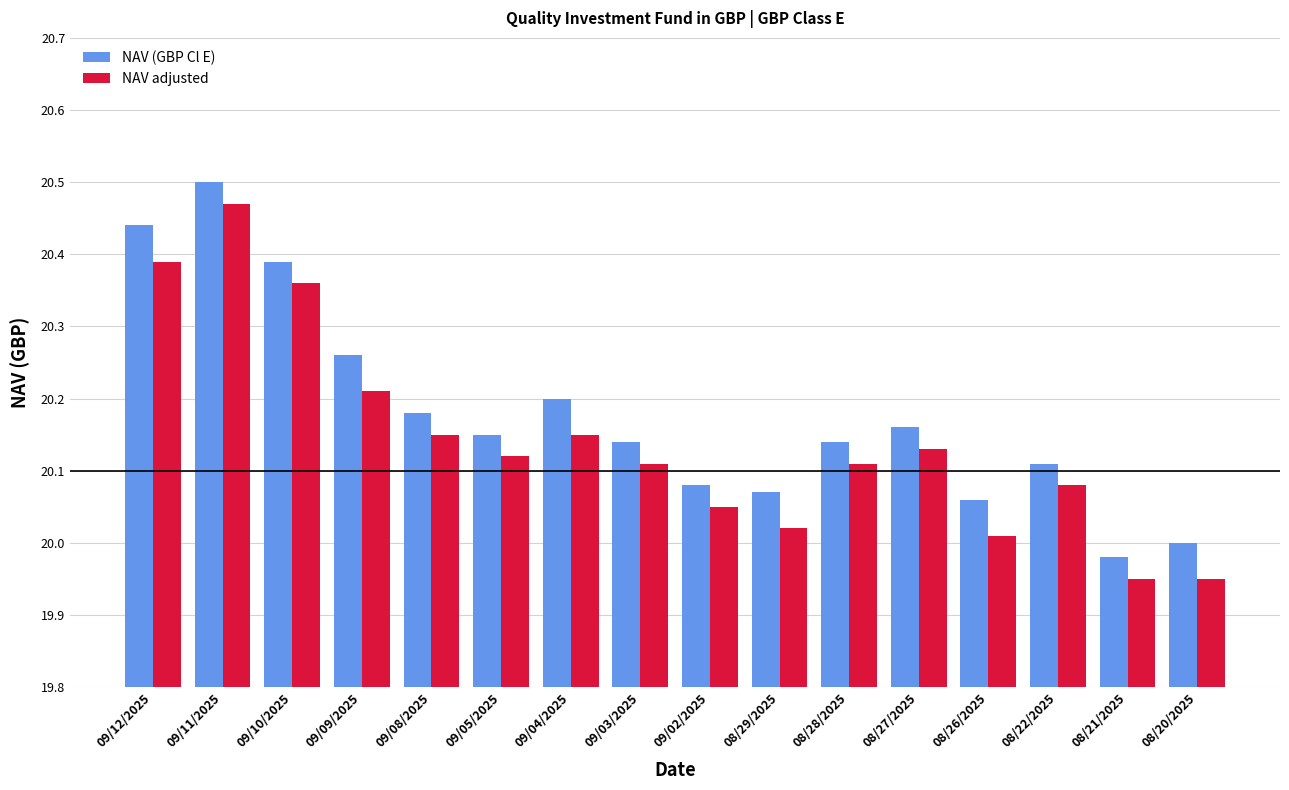

Which category has the highest value across all series?

09/11/2025